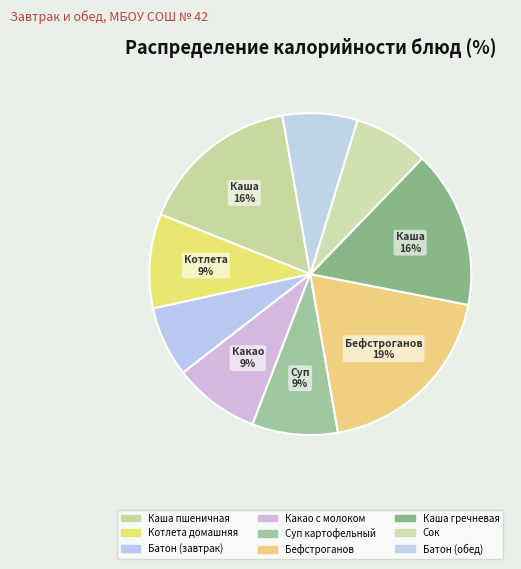

Does any single category account for the majority?

No